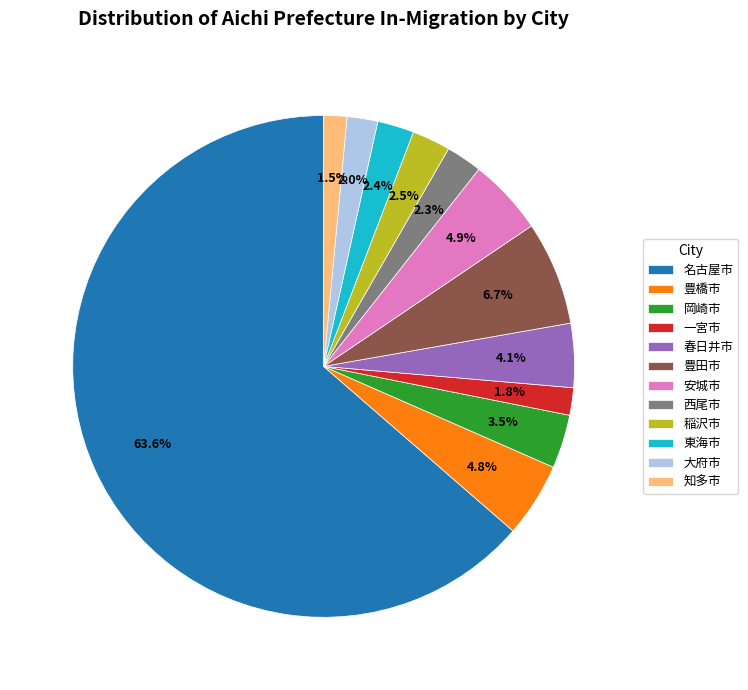

Which has a higher value, 知多市 or 岡崎市?

岡崎市